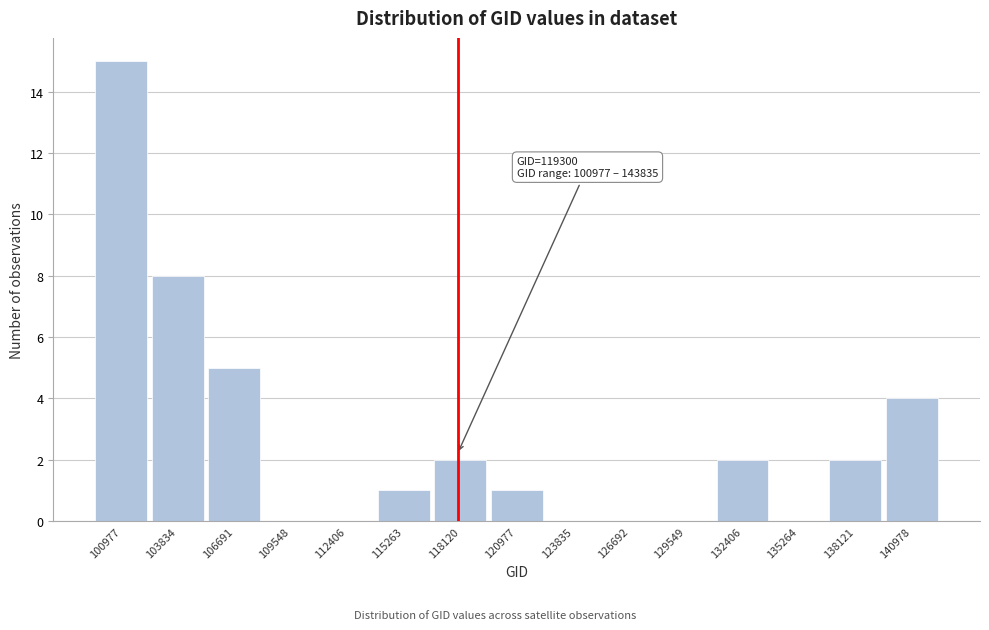

Reading left to right, what are all the values shown in this chart?

100977=15	103834=8	106691=5	109548=0	112406=0	115263=1	118120=2	120977=1	123835=0	126692=0	129549=0	132406=2	135264=0	138121=2	140978=4